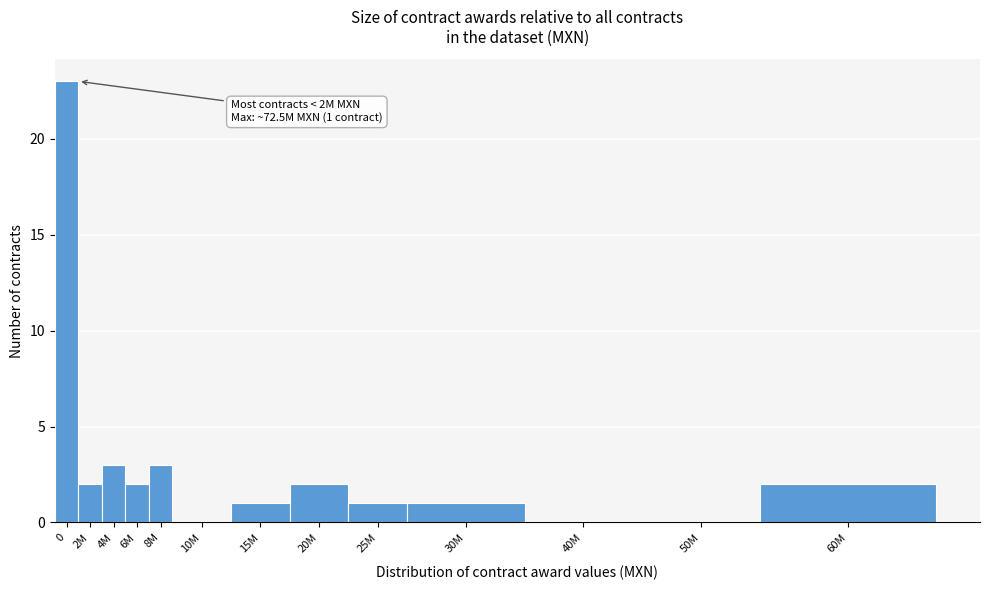

Reading left to right, extract all data points from this chart.

0=23	2M=2	4M=3	6M=2	8M=3	10M=0	15M=1	20M=2	25M=1	30M=1	40M=0	50M=0	60M=2